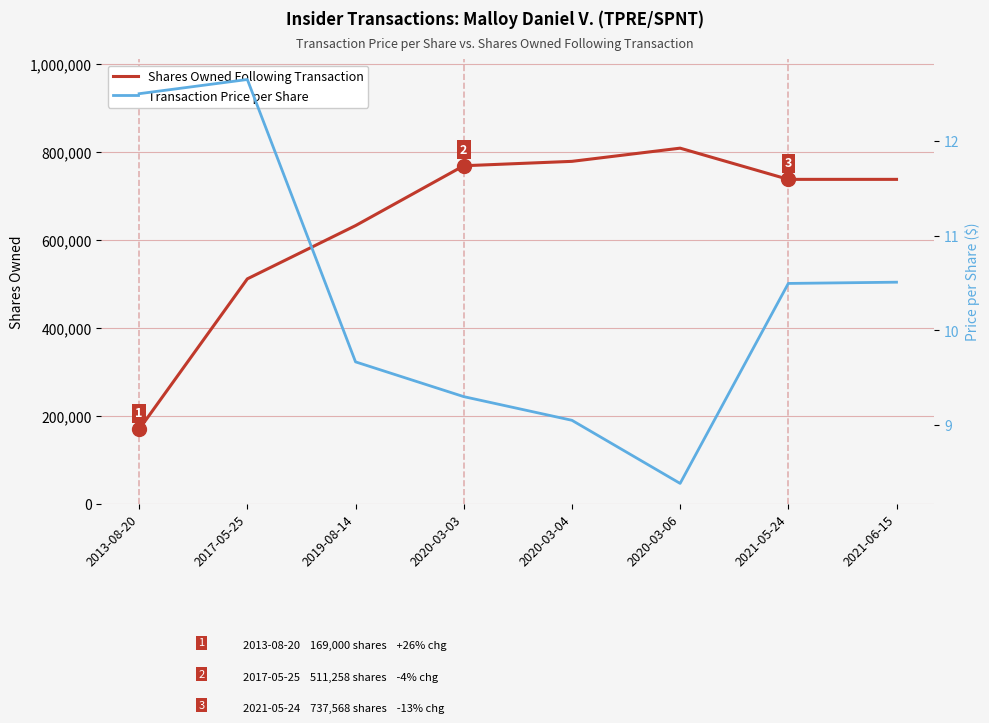

What is the minimum value for Shares Owned Following Transaction?

169000